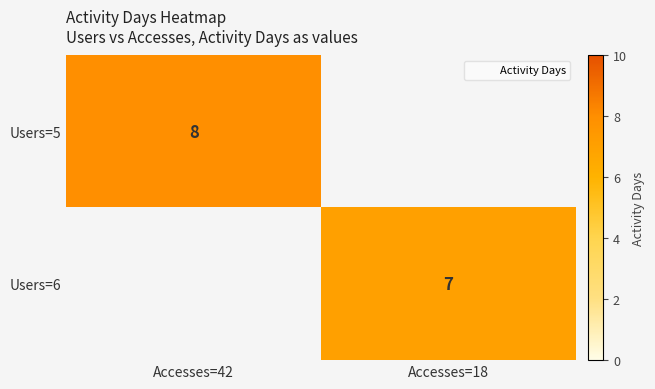

Is it true that Users=5 equals 0 at Accesses=18?

True